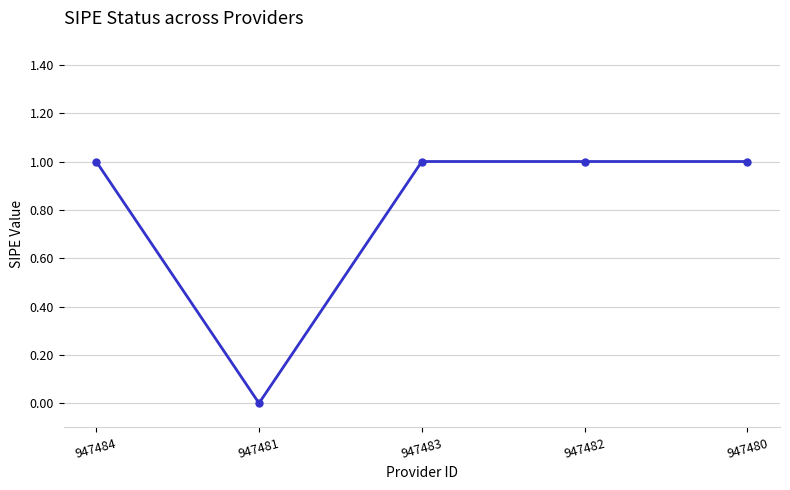

Count the values in the range 1 to 2.

4